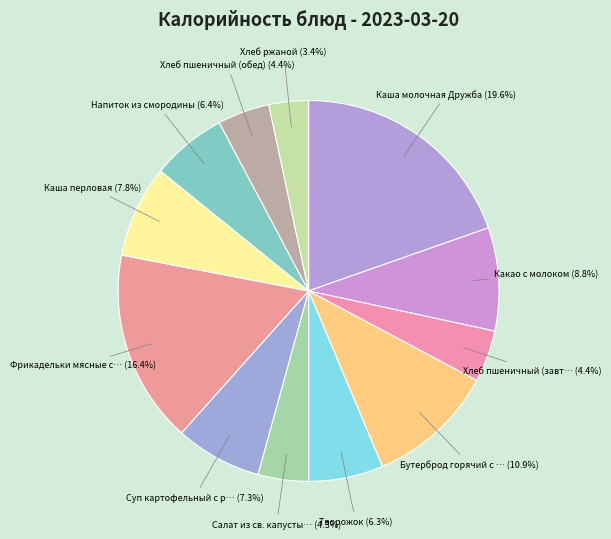

How many slices are in this pie chart?

12